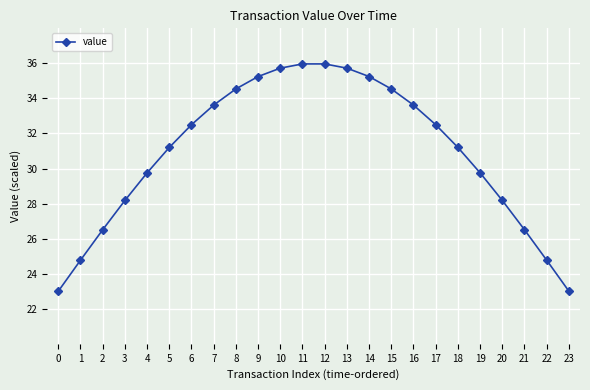

Read the value at 23.

23.0